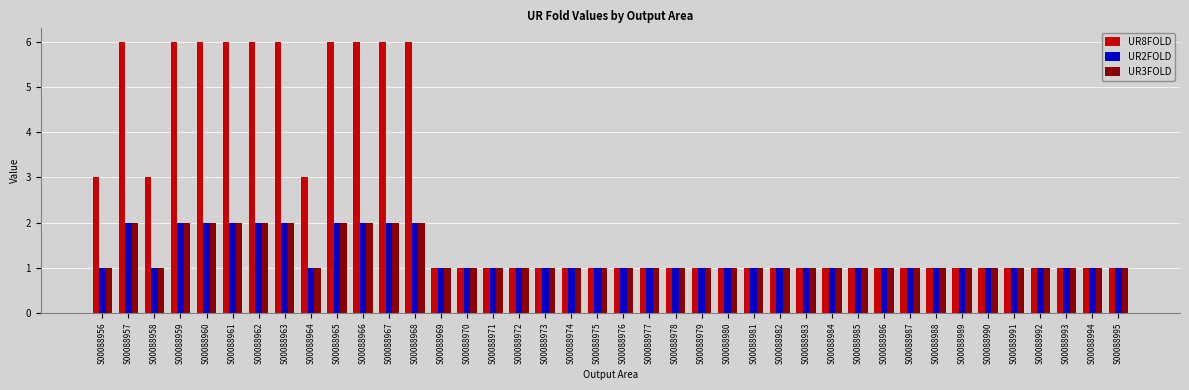

What is the sum of the UR3FOLD values at S00088988 and S00088968?

3